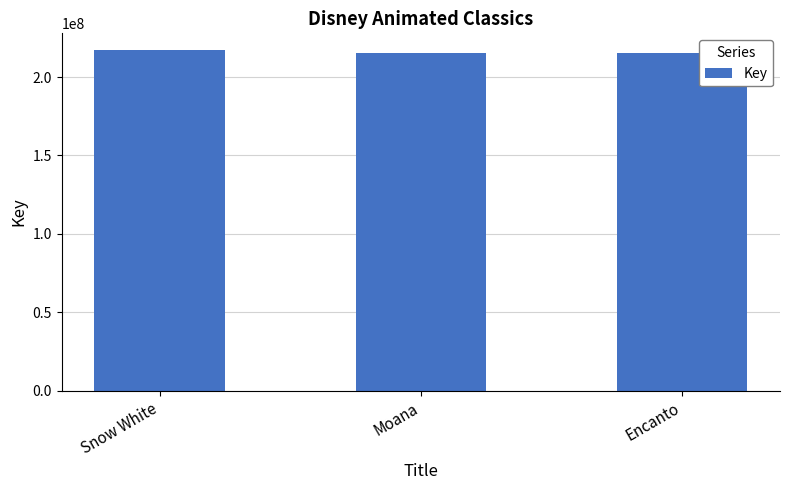

Are the bars grouped side by side (vs. stacked)?

No